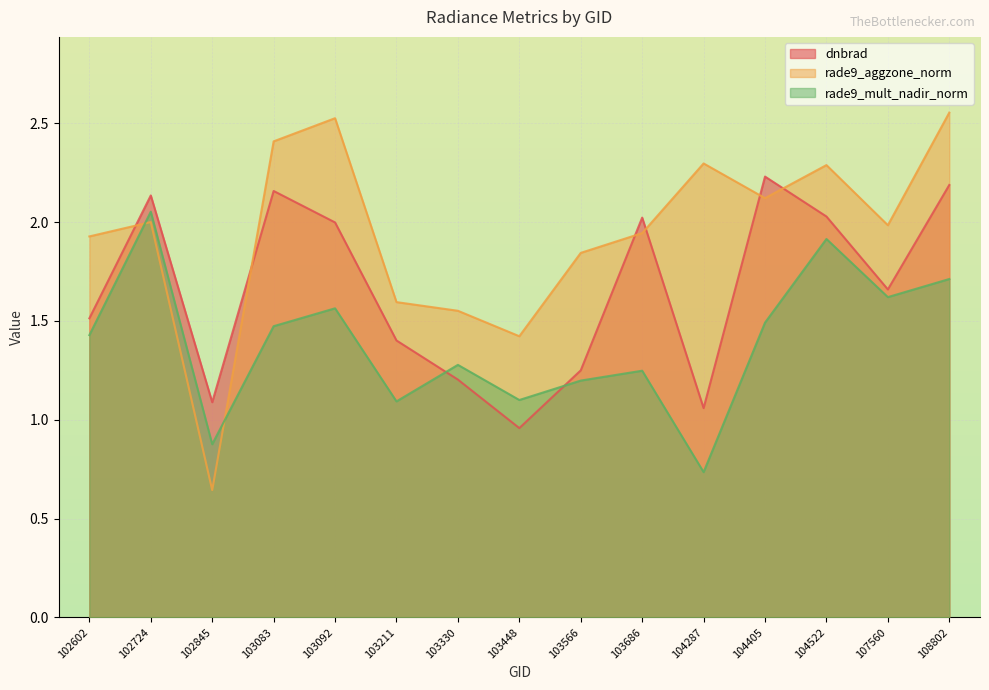

Read the dnbrad value at 104522.

2.0